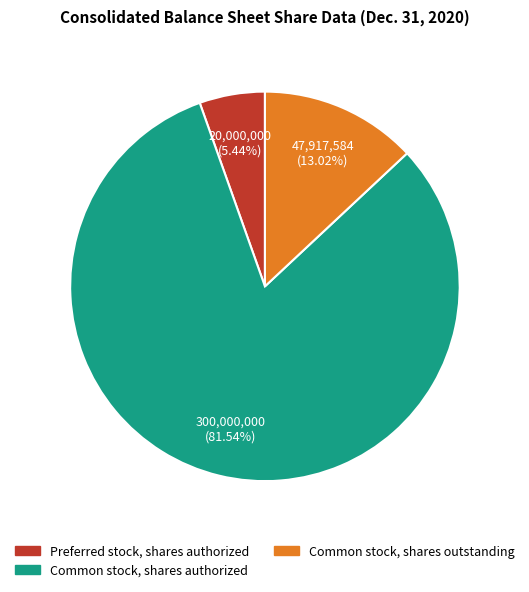

Which category has the biggest portion of the pie?

Common stock, shares authorized